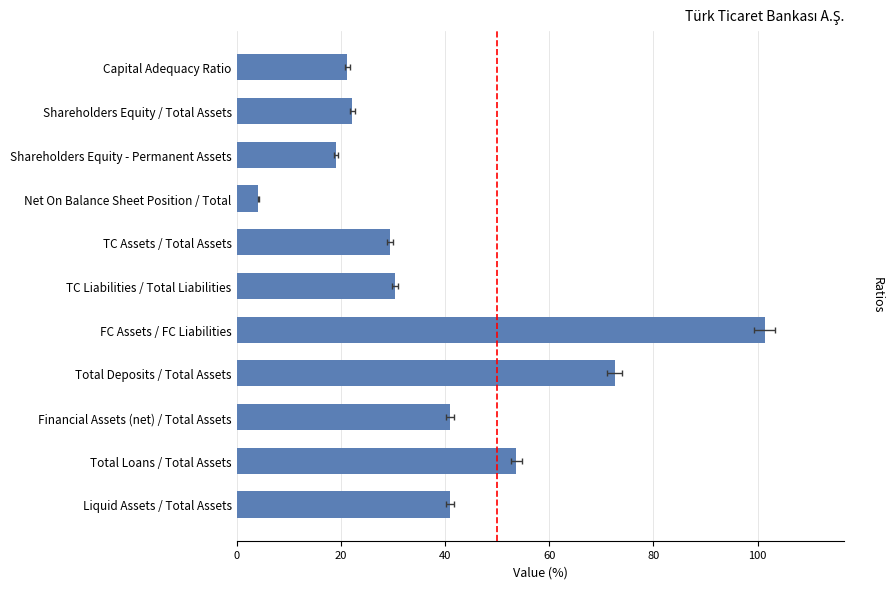

Reading left to right, list all the values displayed in this chart.

40.9	53.7	41.0	72.6	101.4	30.4	29.5	4.2	19.0	22.2	21.3